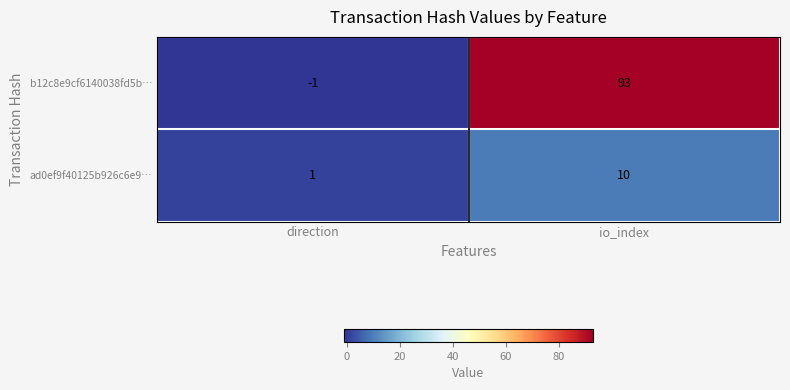

Which label corresponds to the smallest value in the chart?

direction